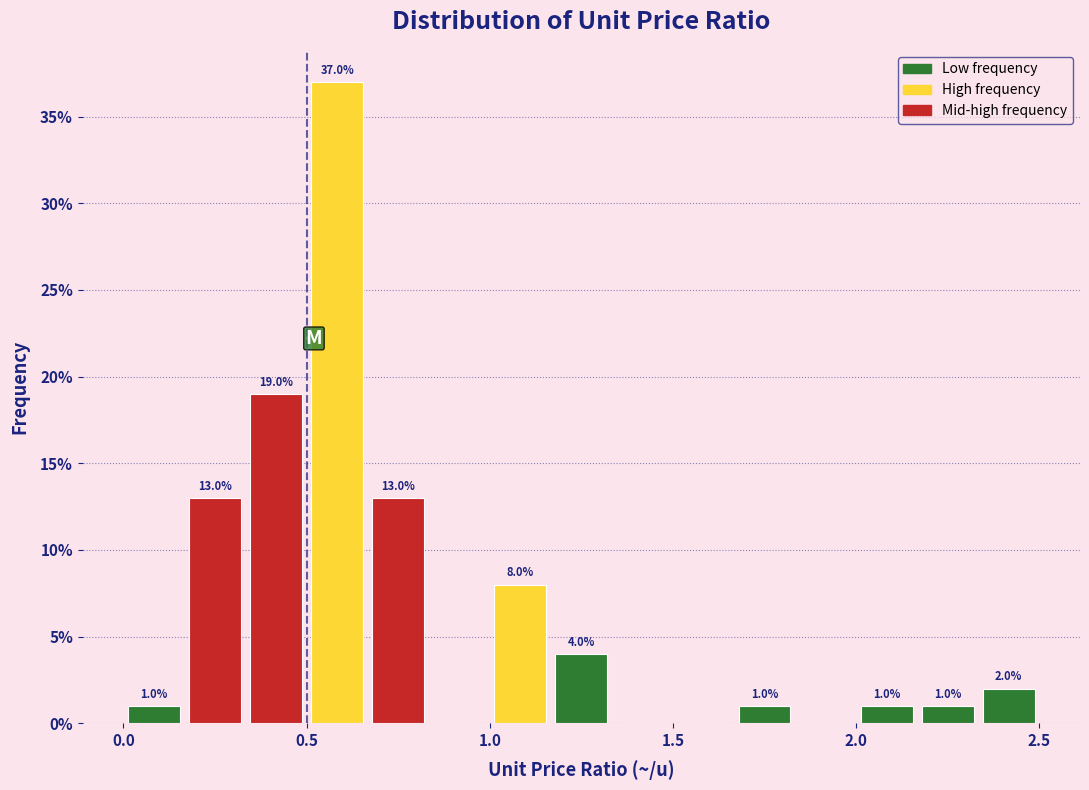

Read against the x-axis, roughly where is the centre of the tallest bar?

0.60